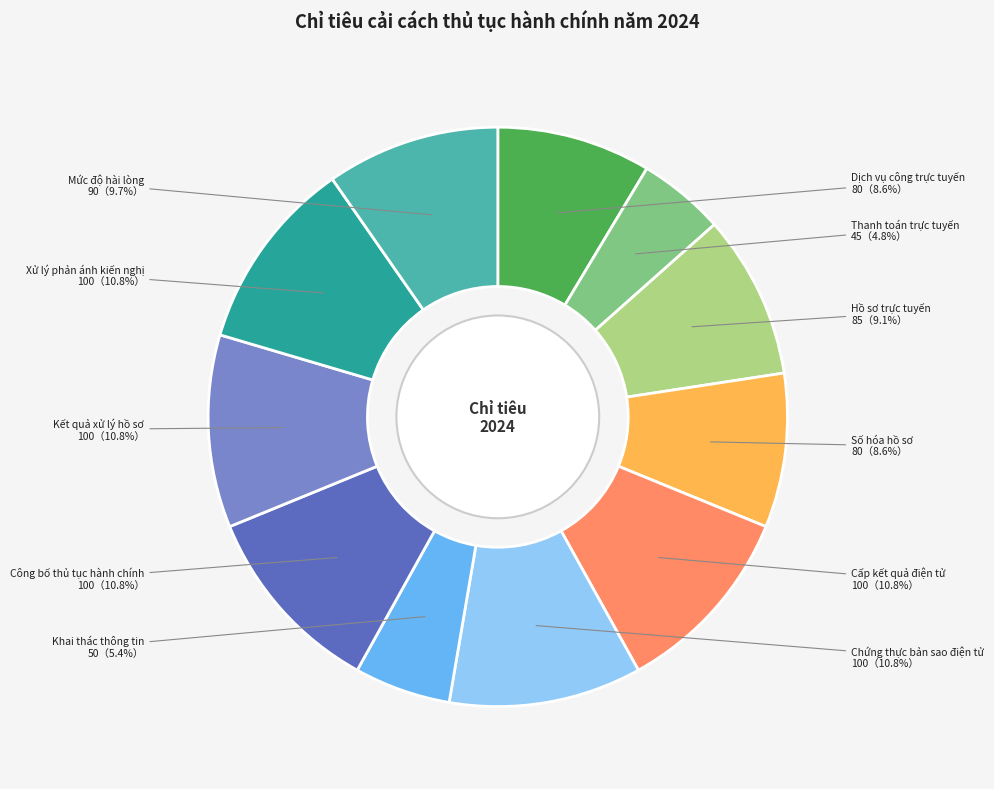

Which slice is the smallest?

Thanh toán trực tuyến